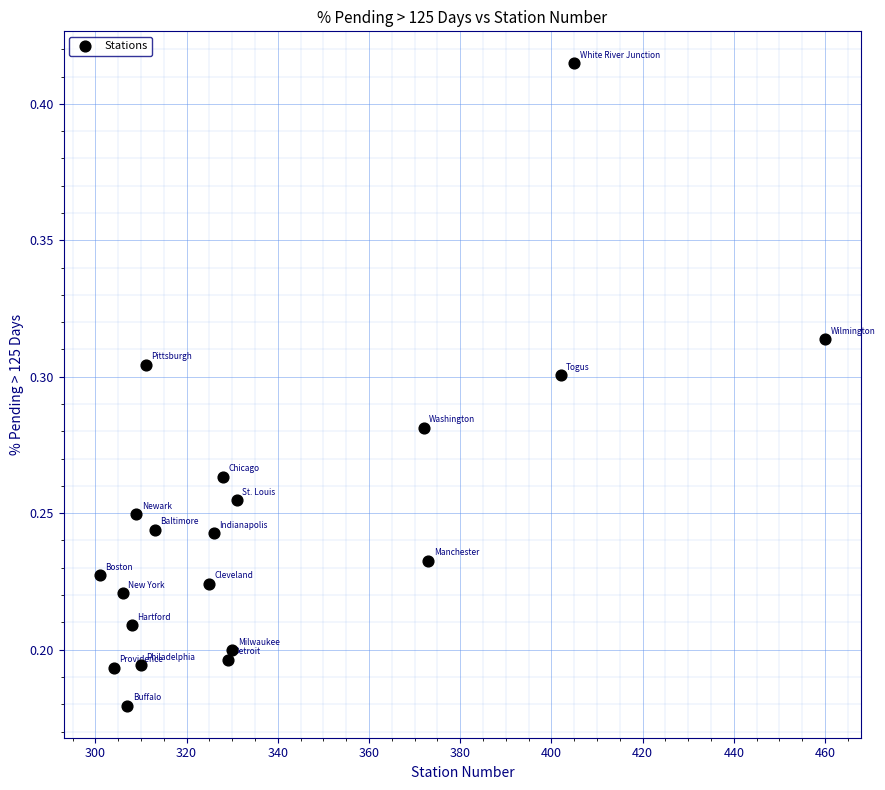

What is the range of X values (max minus min)?

159.0